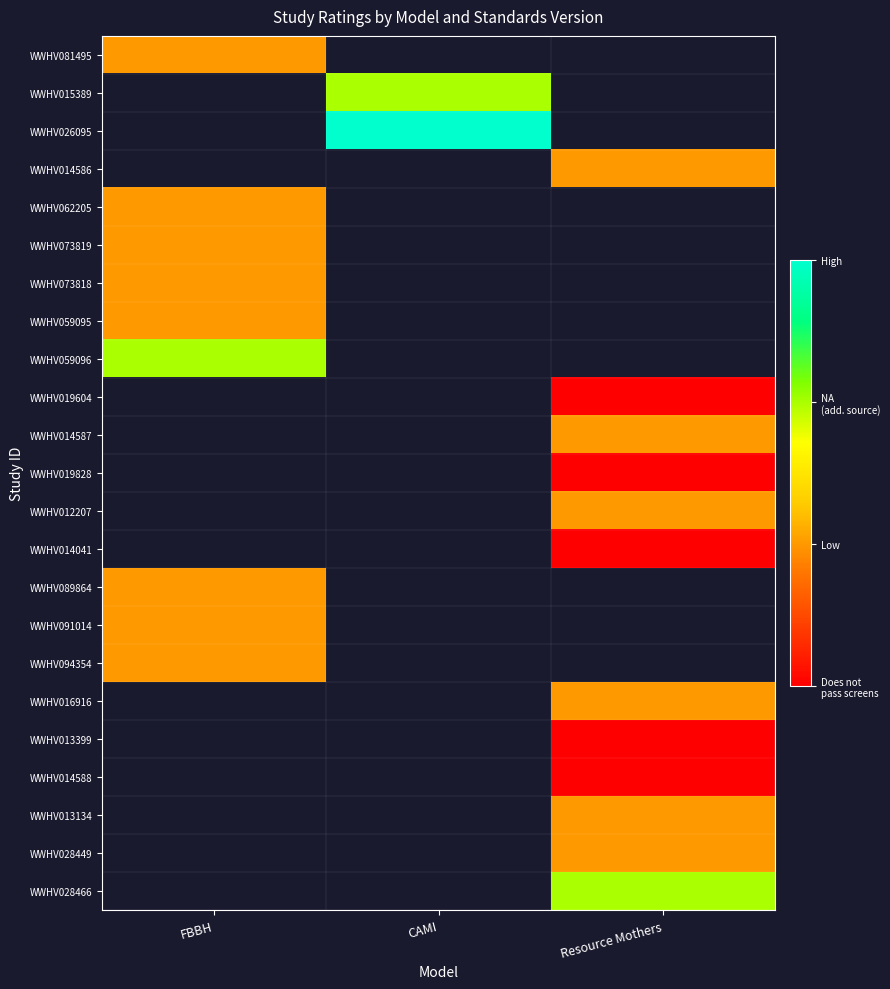

List the labels in order of WWHV019828 value, smallest first.

FBBH, CAMI, Resource Mothers